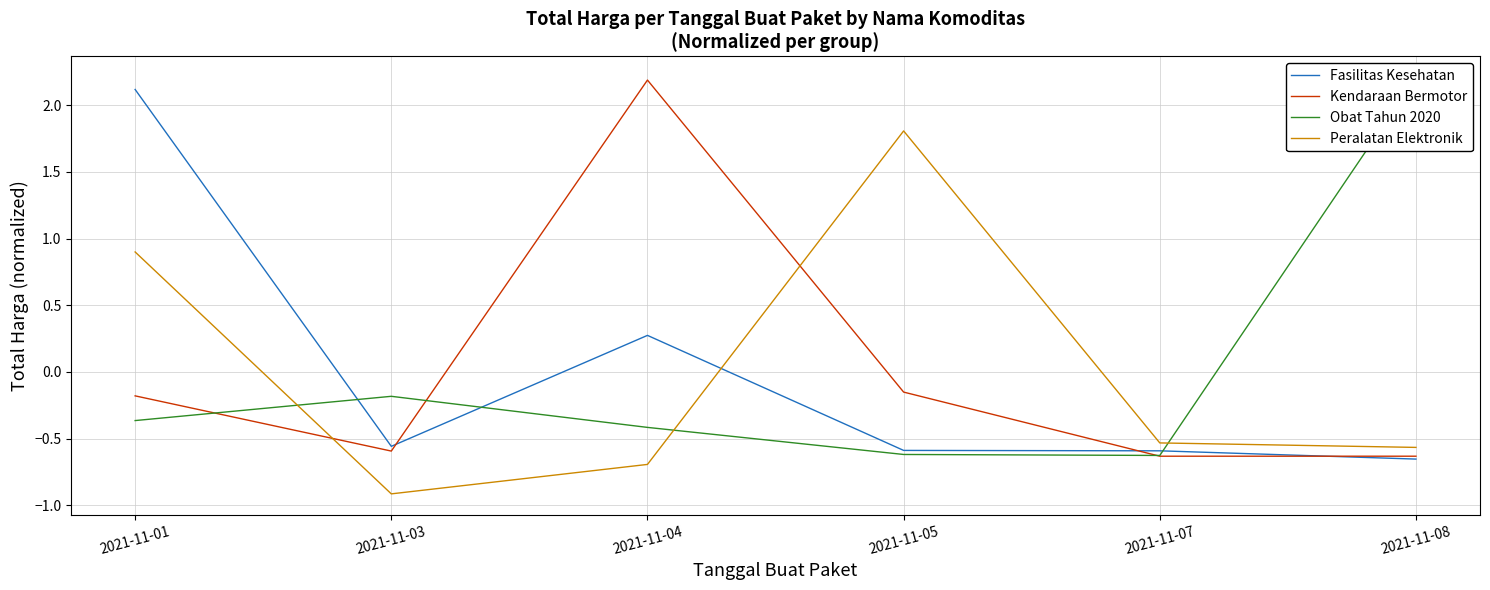

The Peralatan Elektronik series shows -0.6 at 2021-11-08. True or false?

True